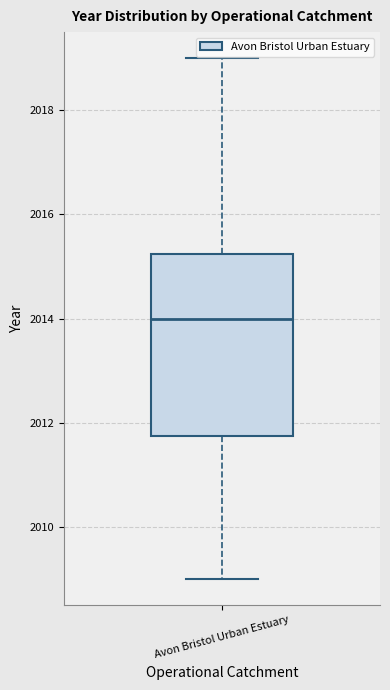

Where is the upper edge of the box for Avon Bristol Urban Estuary on the y-axis? The values are not printed on the chart, so give them approximately, as read against the axis.

2015.2